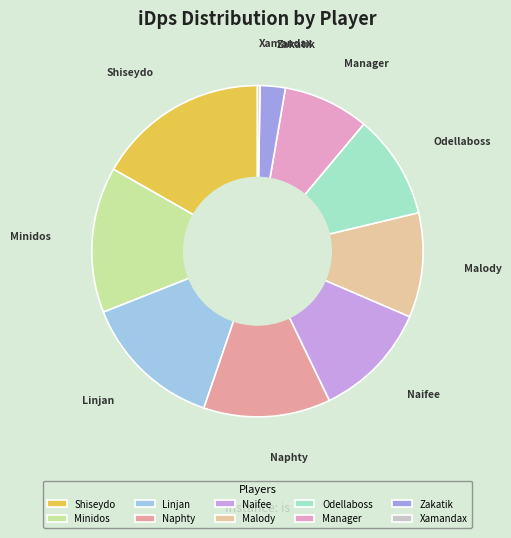

True or false: Naphty accounts for 12% of the total.

True